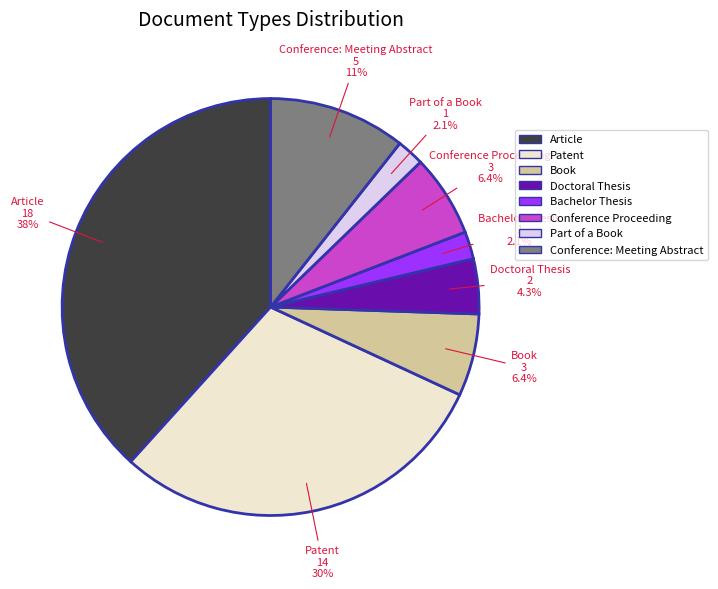

Is there any slice that represents more than half of the pie?

No